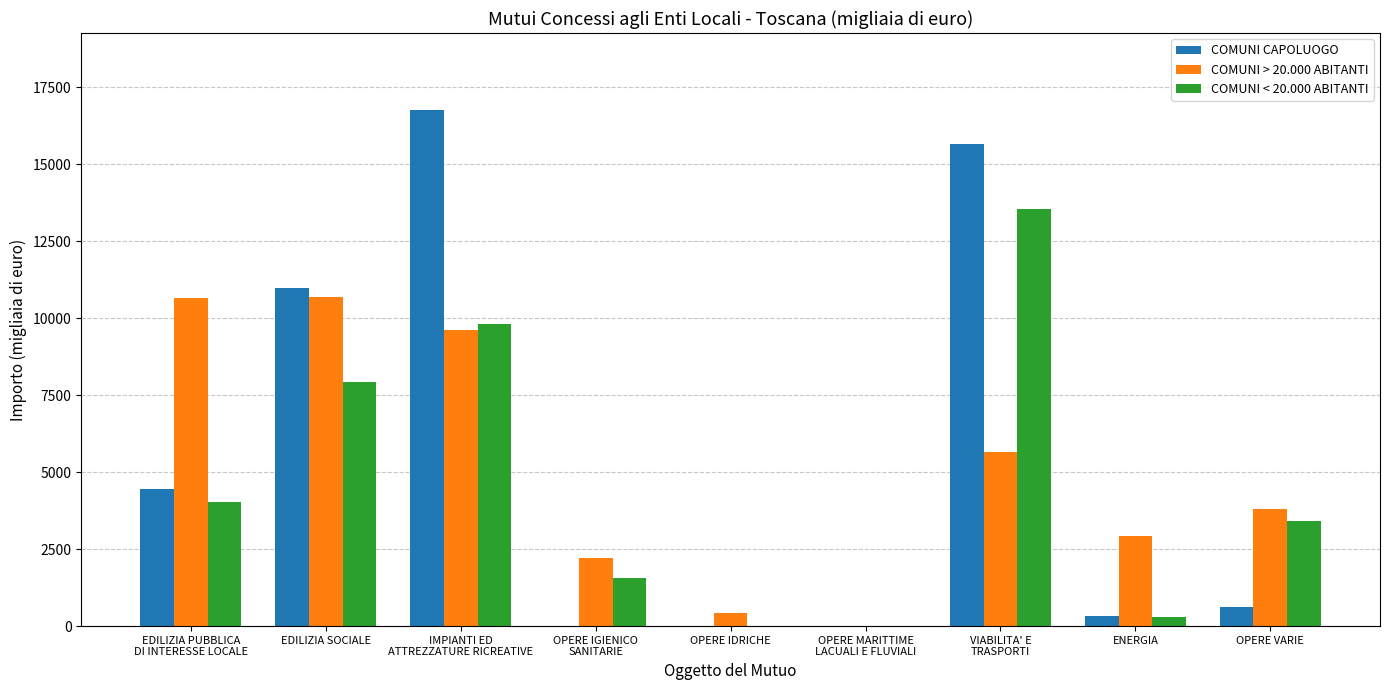

Are the bars grouped side by side (vs. stacked)?

Yes